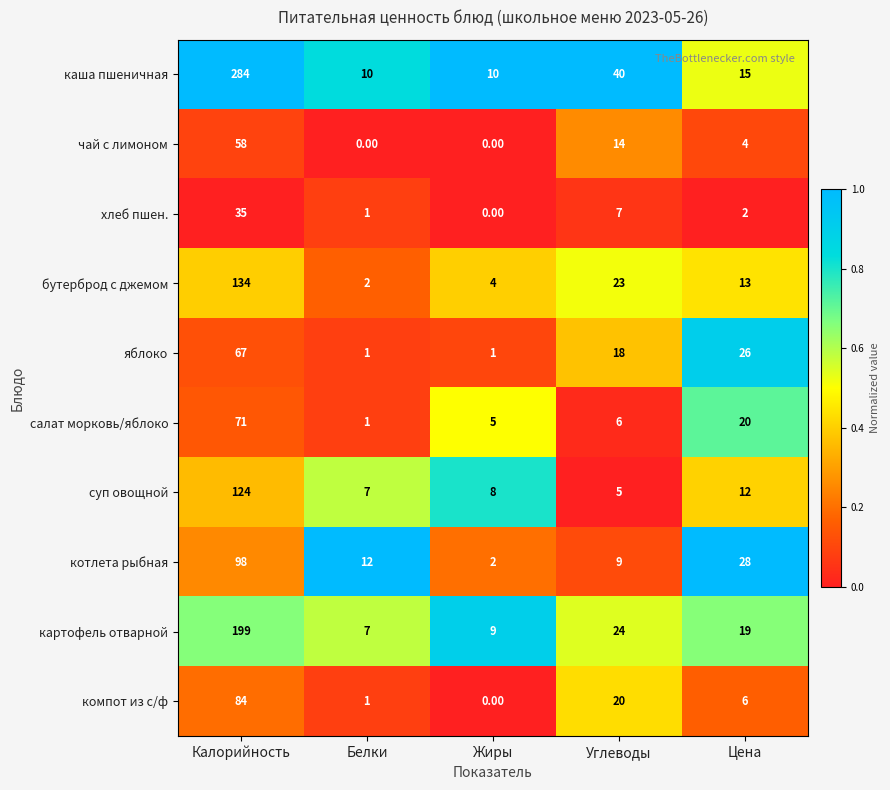

Which label corresponds to the largest value in the chart?

Калорийность